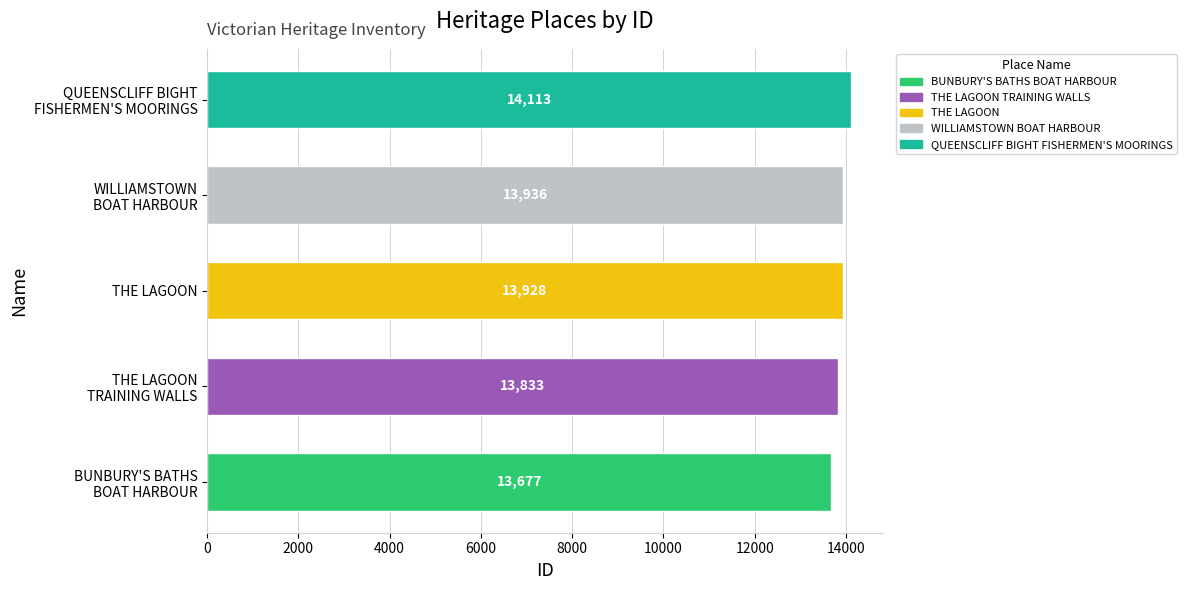

Rank the categories by value from highest to lowest.

QUEENSCLIFF BIGHT
FISHERMEN'S MOORINGS, WILLIAMSTOWN
BOAT HARBOUR, THE LAGOON, THE LAGOON
TRAINING WALLS, BUNBURY'S BATHS
BOAT HARBOUR